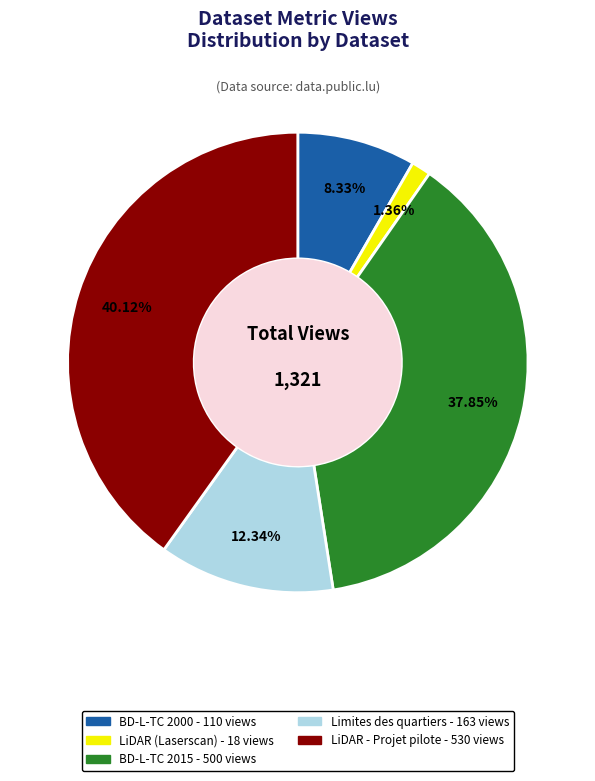

True or false: Limites des quartiers accounts for 12% of the total.

True